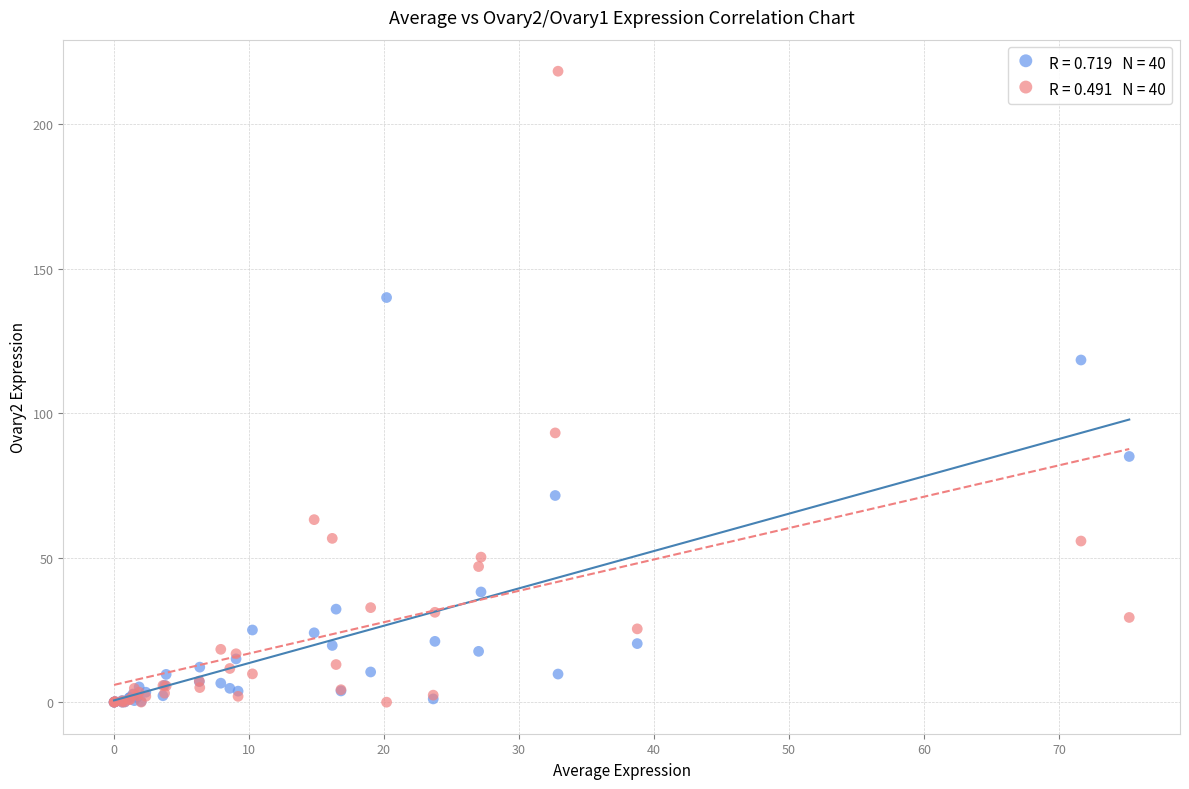

Across all series, what Y value is closest to 109?

118.4